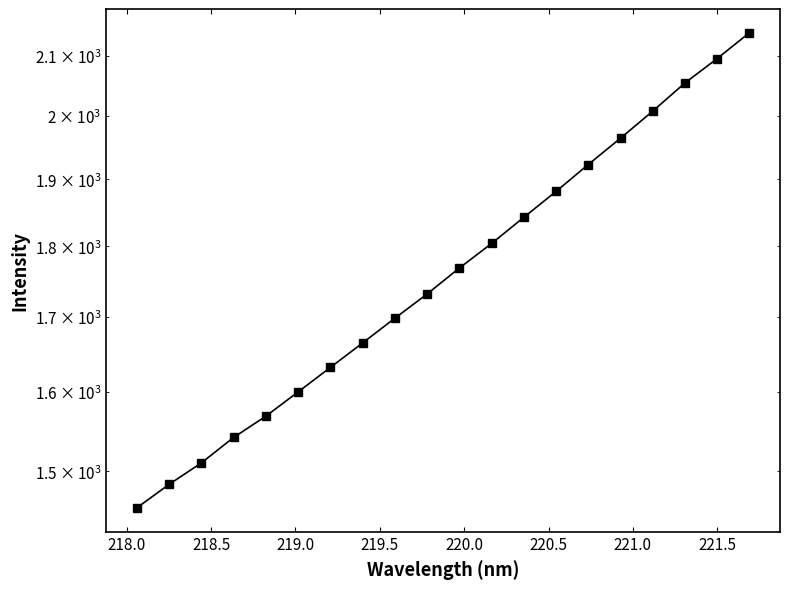

Reading left to right, extract all data points from this chart.

1456.3	1484.3	1510.3	1541.8	1568.6	1599.7	1631.7	1664.4	1698.1	1731.7	1768.5	1804.1	1842.6	1881.7	1923.2	1964.6	2008.1	2054.4	2095.4	2139.7